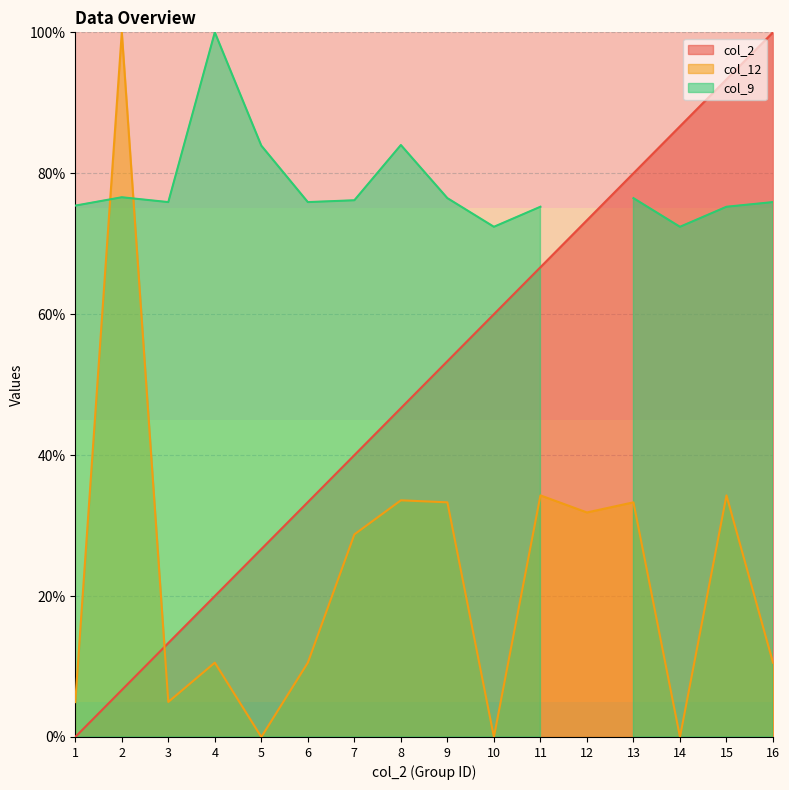

Does the chart have visible grid lines?

Yes